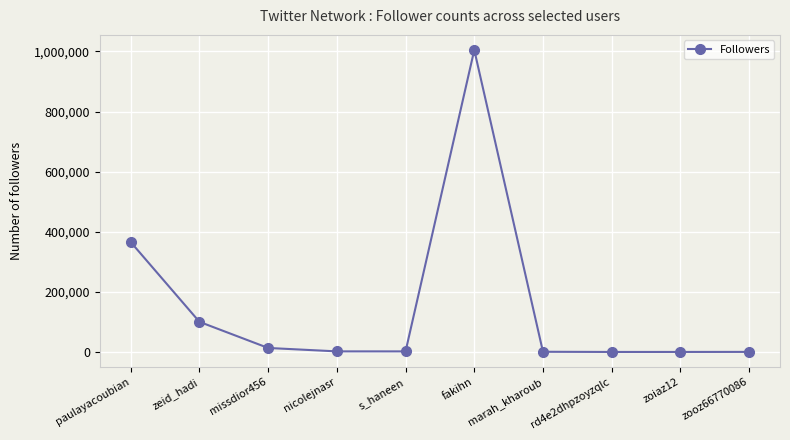

What is the label of the 7th point from the right?

nicolejnasr